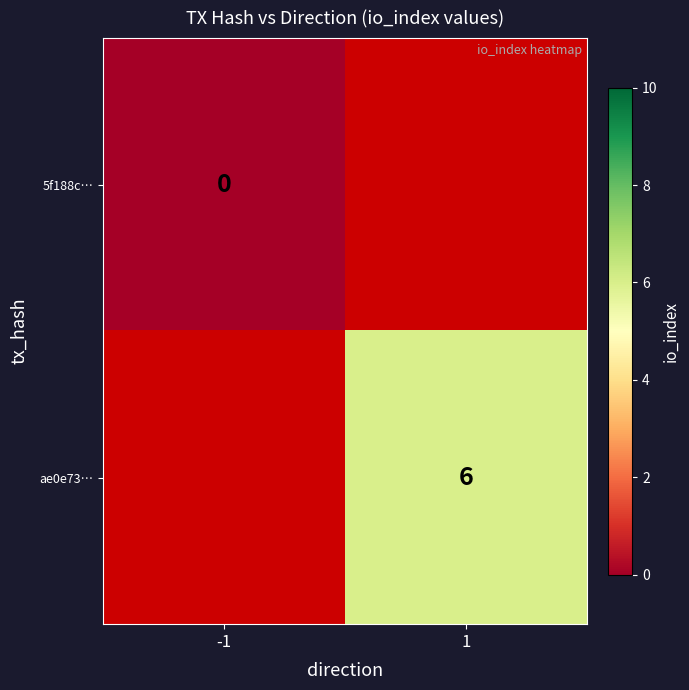

Is the value of ae0e73… at 1 greater than the value of 5f188c… at -1?

Yes